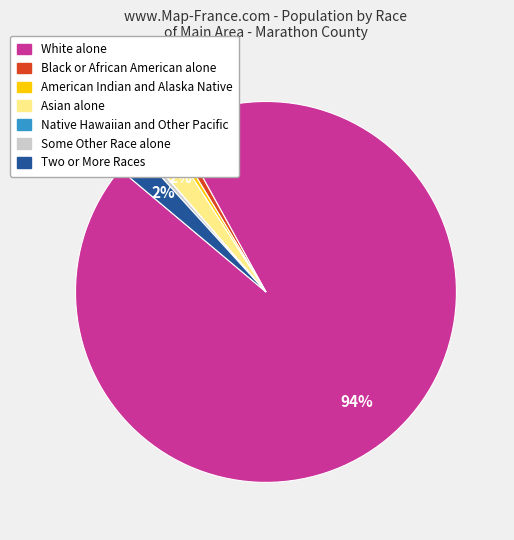

Is the sum of American Indian and Alaska Native and Asian alone greater than half?

No